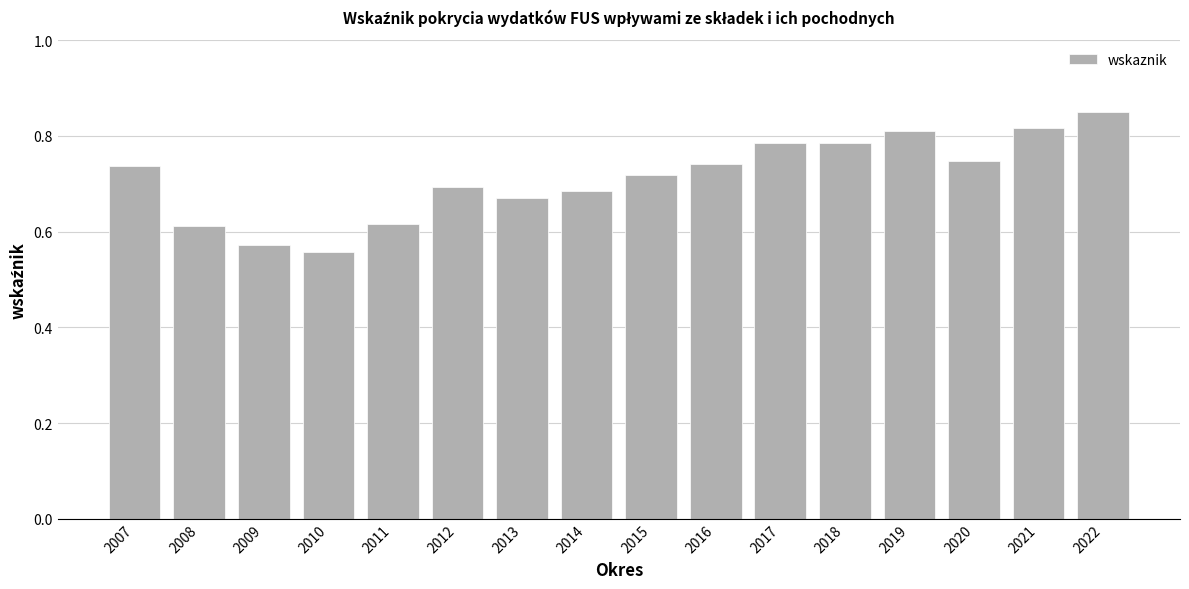

What is the sum of all values?

11.4